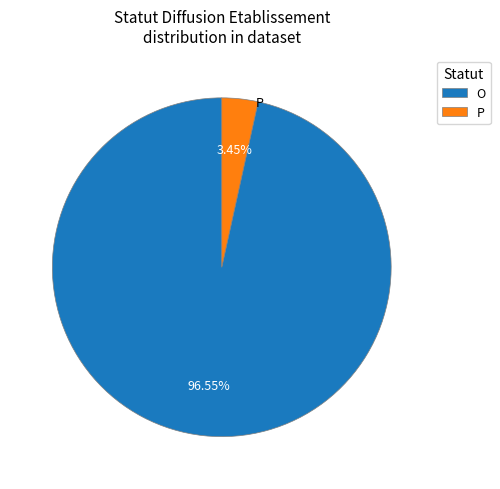

To the nearest percent, what is the difference between the largest and smallest slice percentages?

93%